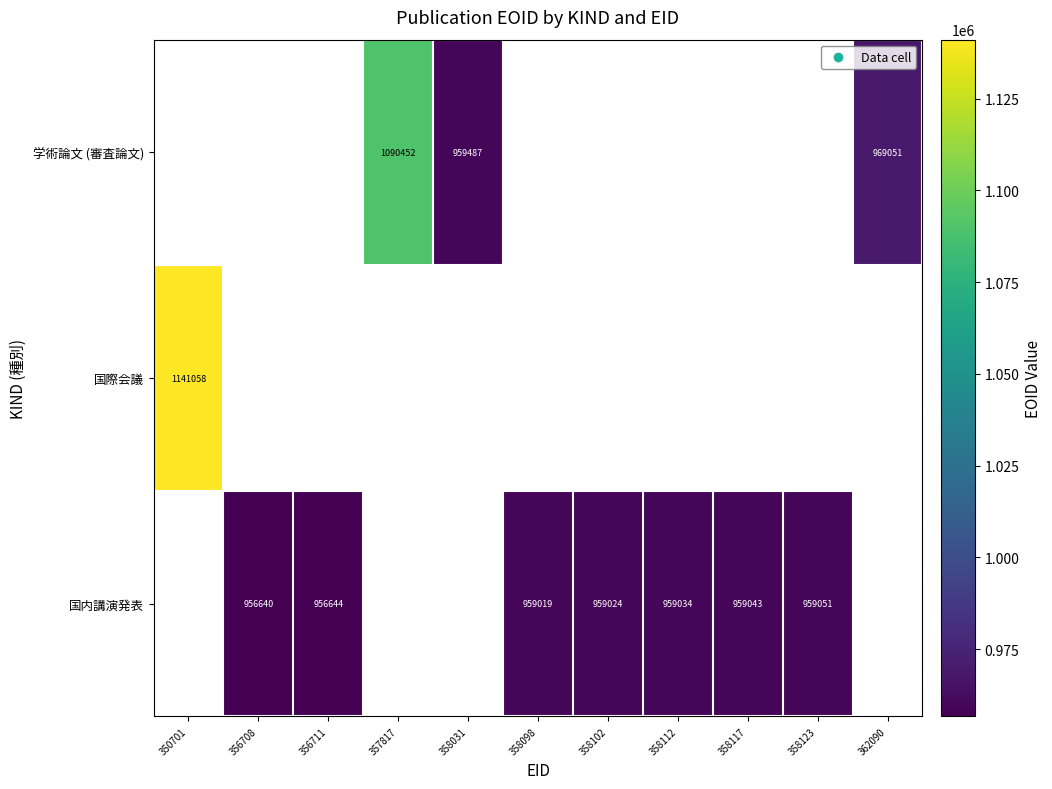

What is the minimum value shown in the chart?

956640.0